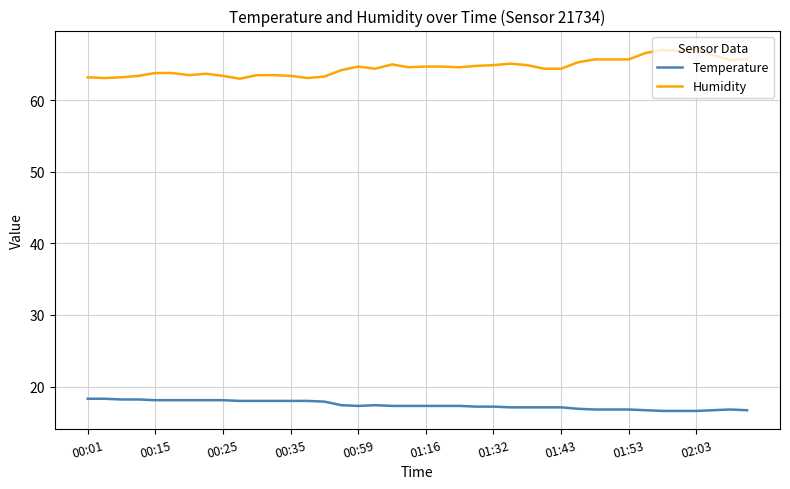

Rank the series by their maximum value, from lowest to highest.

Temperature, Humidity